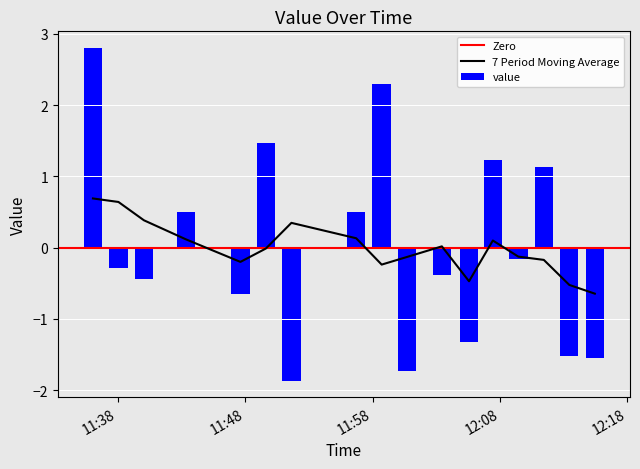

What is the difference between the second highest and second lowest values in the value series?

4.0